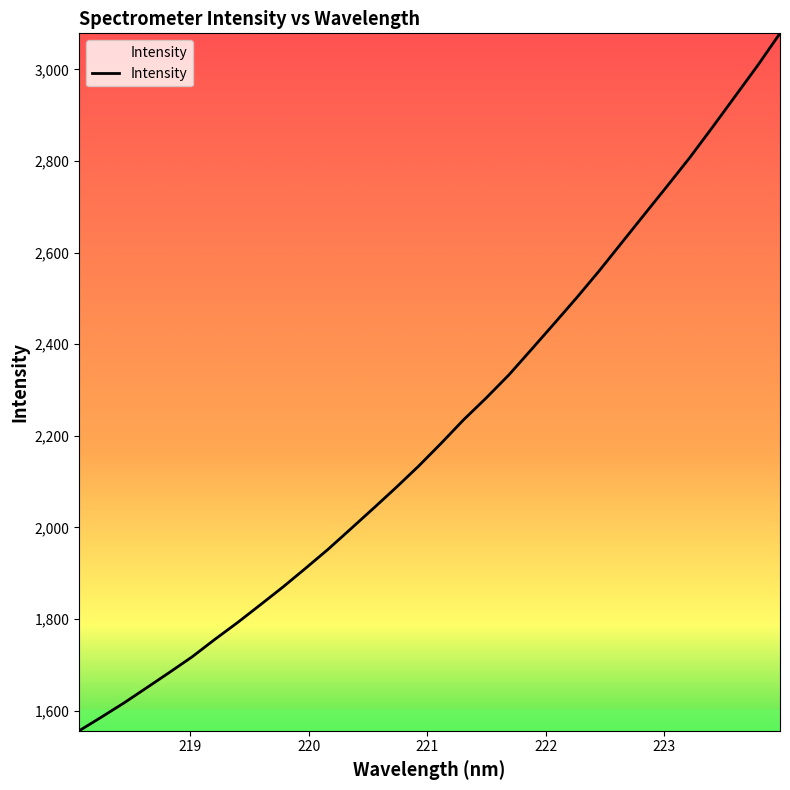

True or false: there are more than 1 points higher than both neighbors.

False